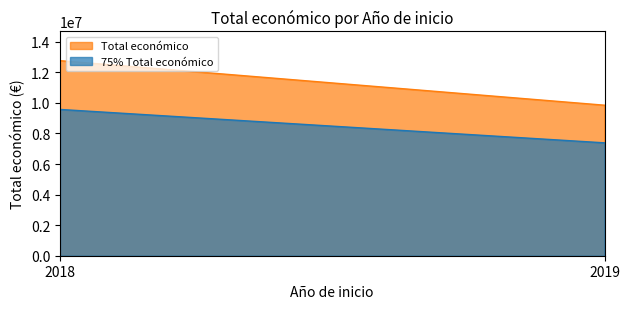

What is the average value of the 75% Total económico series?

8478394.1